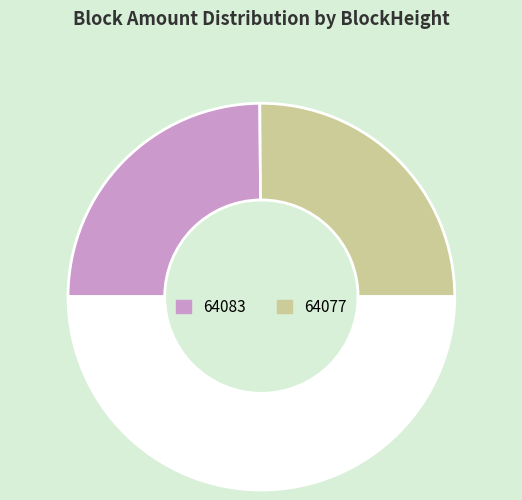

How many slices are in this pie chart?

3